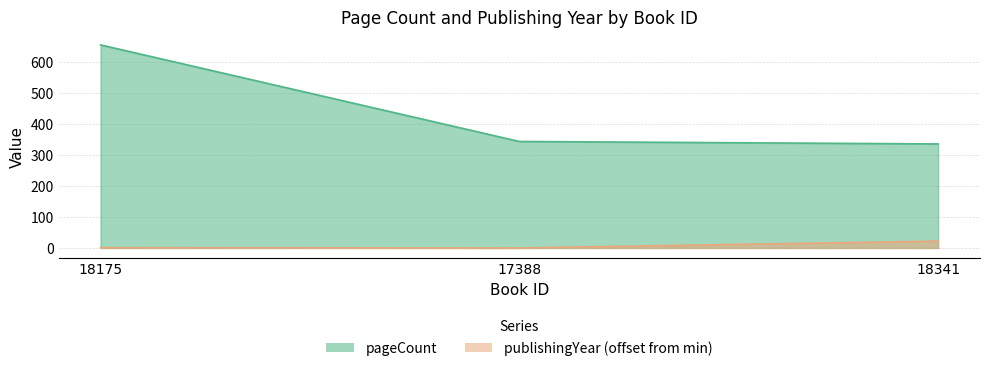

How many data points in publishingYear are above 1?

1